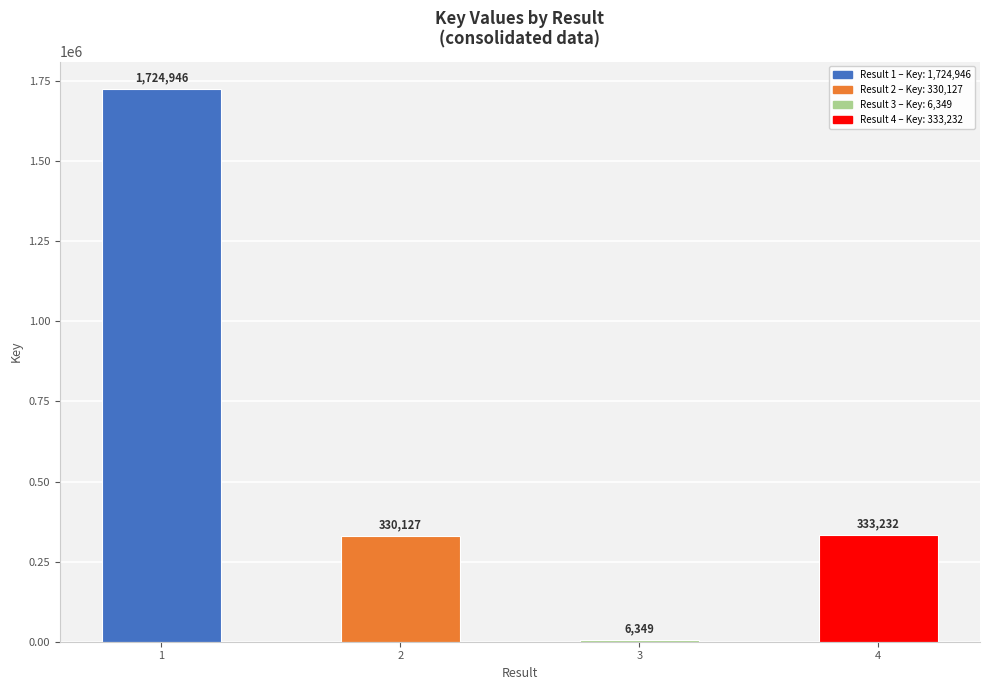

Reading right to left, list all the values displayed in this chart.

333232	6349	330127	1724946